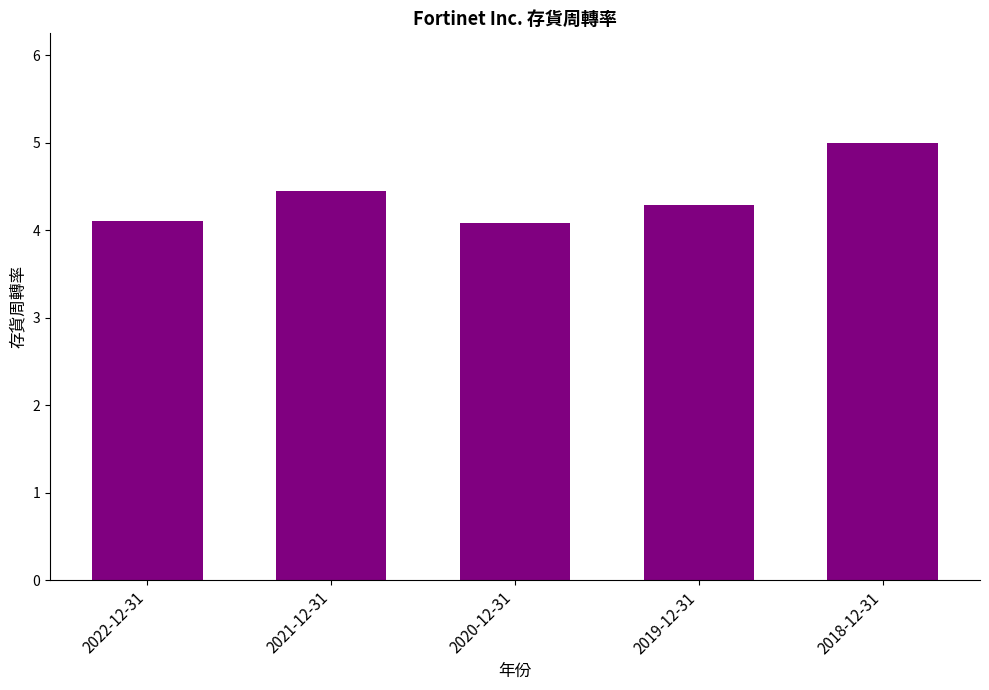

What is the average value?

4.4